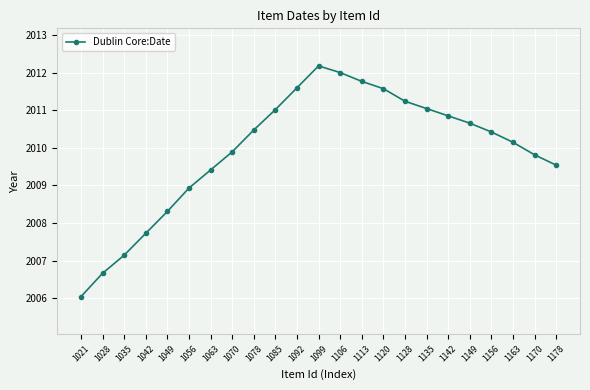

How many points are higher than both their immediate neighbors (excluding endpoints)?

1